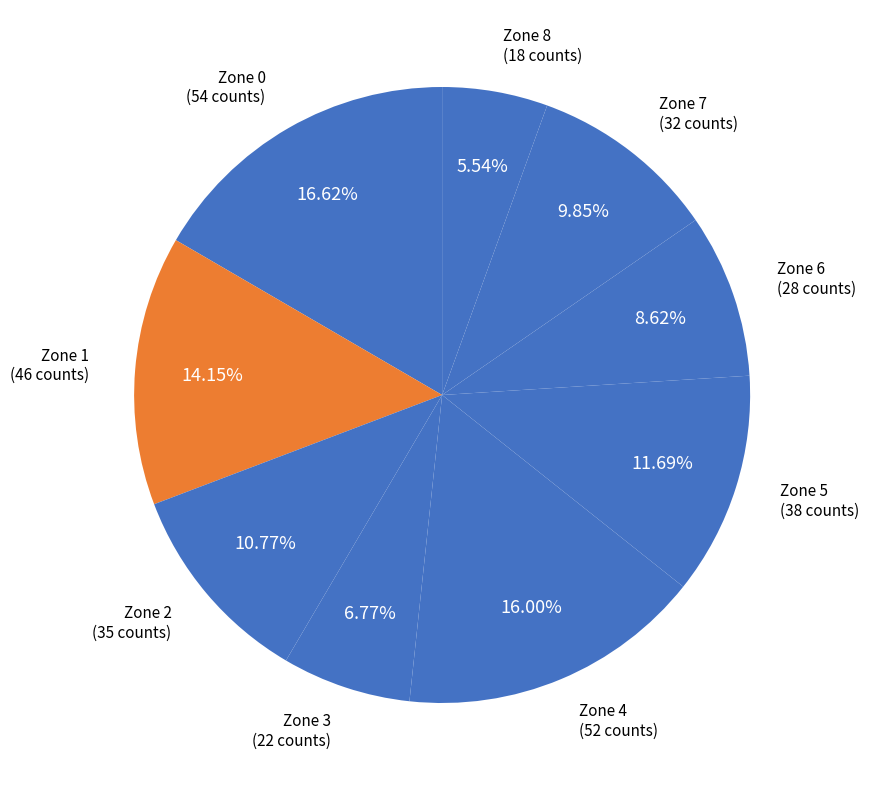

Count the number of slices in the pie.

9